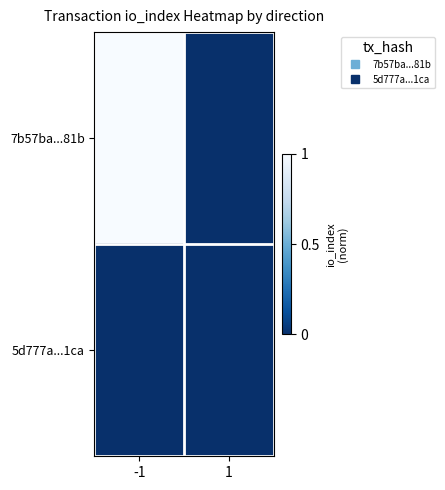

How many distinct data groups are displayed?

2